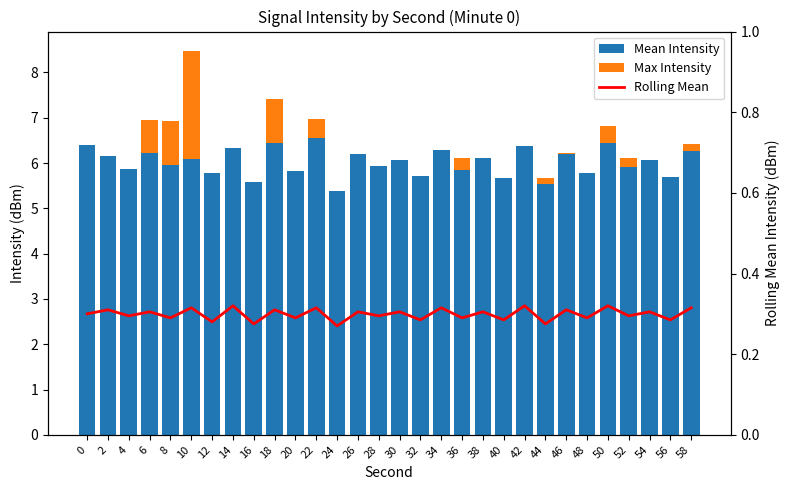

Reading left to right, transcribe all the data shown in this chart.

Mean Intensity: 6.4	6.2	5.9	6.2	5.9	6.1	5.8	6.3	5.6	6.4	5.8	6.6	5.4	6.2	5.9	6.1	5.7	6.3	5.8	6.1	5.7	6.4	5.5	6.2	5.8	6.4	5.9	6.1	5.7	6.3
Max Intensity: 0.0	0.0	0.0	0.7	1.0	2.4	0.0	0.0	0.0	1.0	0.0	0.4	0.0	0.0	0.0	0.0	0.0	0.0	0.3	0.0	0.0	0.0	0.2	0.0	0.0	0.4	0.2	0.0	0.0	0.2
Rolling Mean: 0.3	0.3	0.3	0.3	0.3	0.3	0.3	0.3	0.3	0.3	0.3	0.3	0.3	0.3	0.3	0.3	0.3	0.3	0.3	0.3	0.3	0.3	0.3	0.3	0.3	0.3	0.3	0.3	0.3	0.3